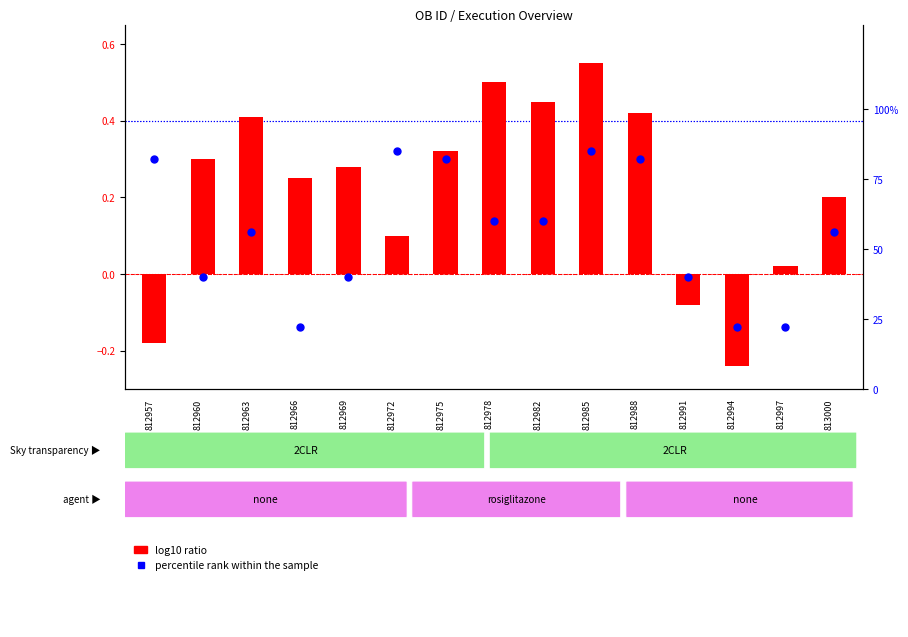

Is the value of log10 ratio at 812975 greater than the value of percentile rank within the sample at 813000?

No